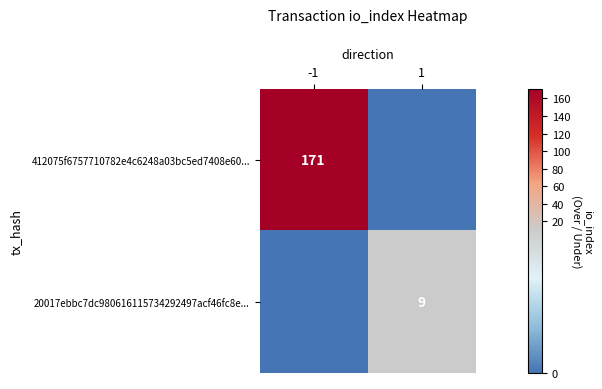

What is the greatest value displayed?

171